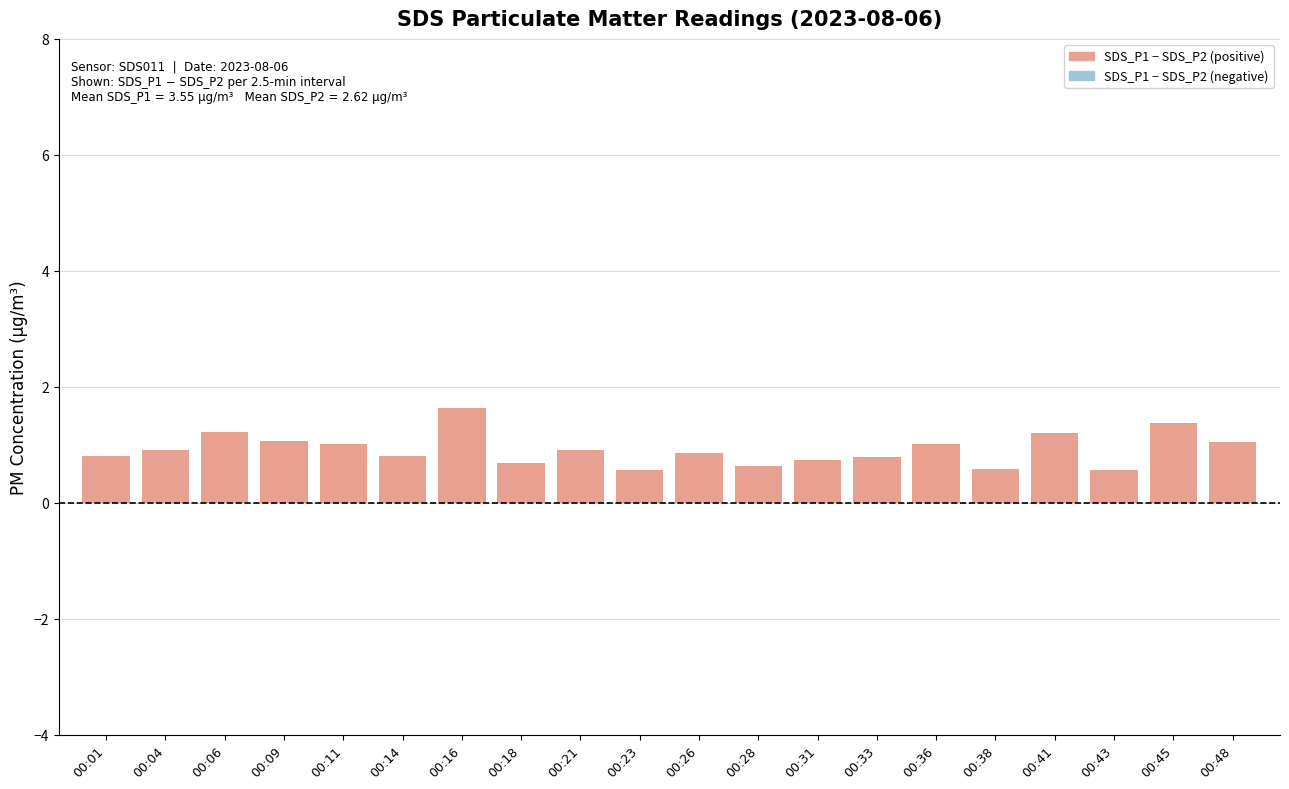

Does the chart contain any negative values?

No